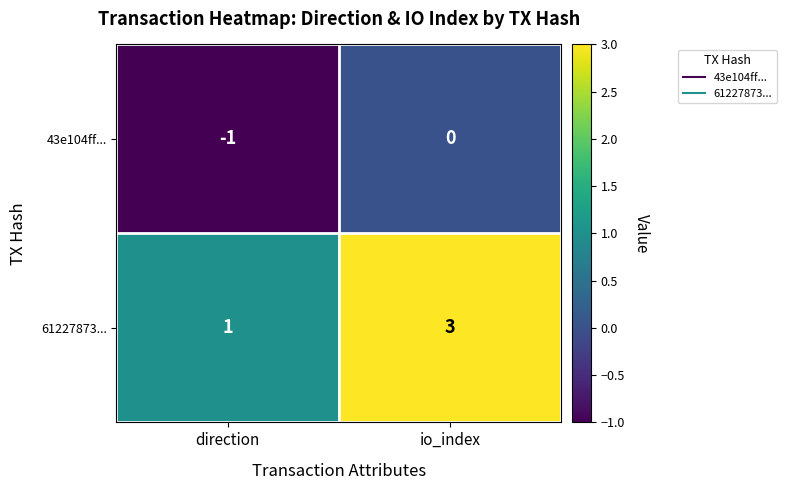

What is the greatest value displayed?

3